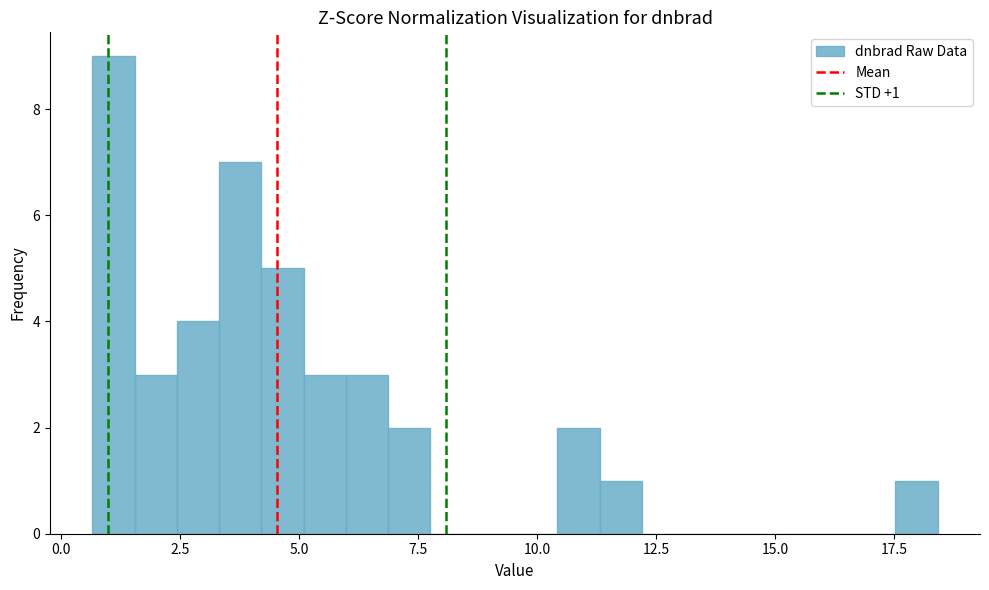

Read against the x-axis, roughly where is the centre of the tallest bar?

1.0